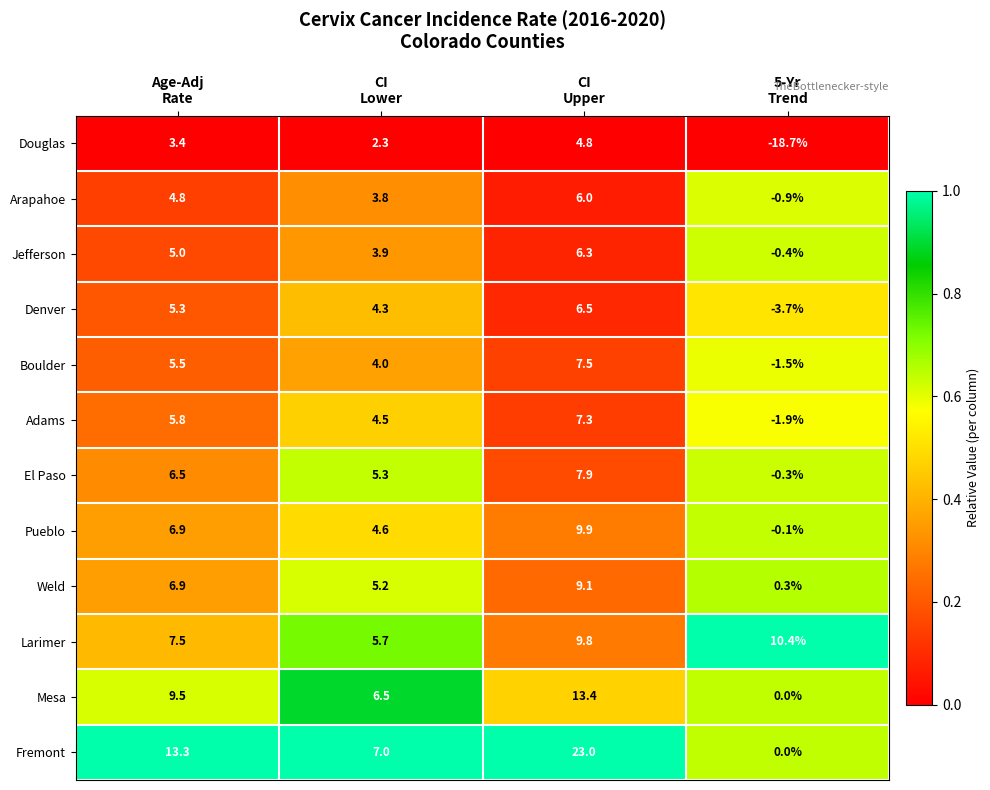

What is the spread (max minus min) of values at CI
Upper?

18.2